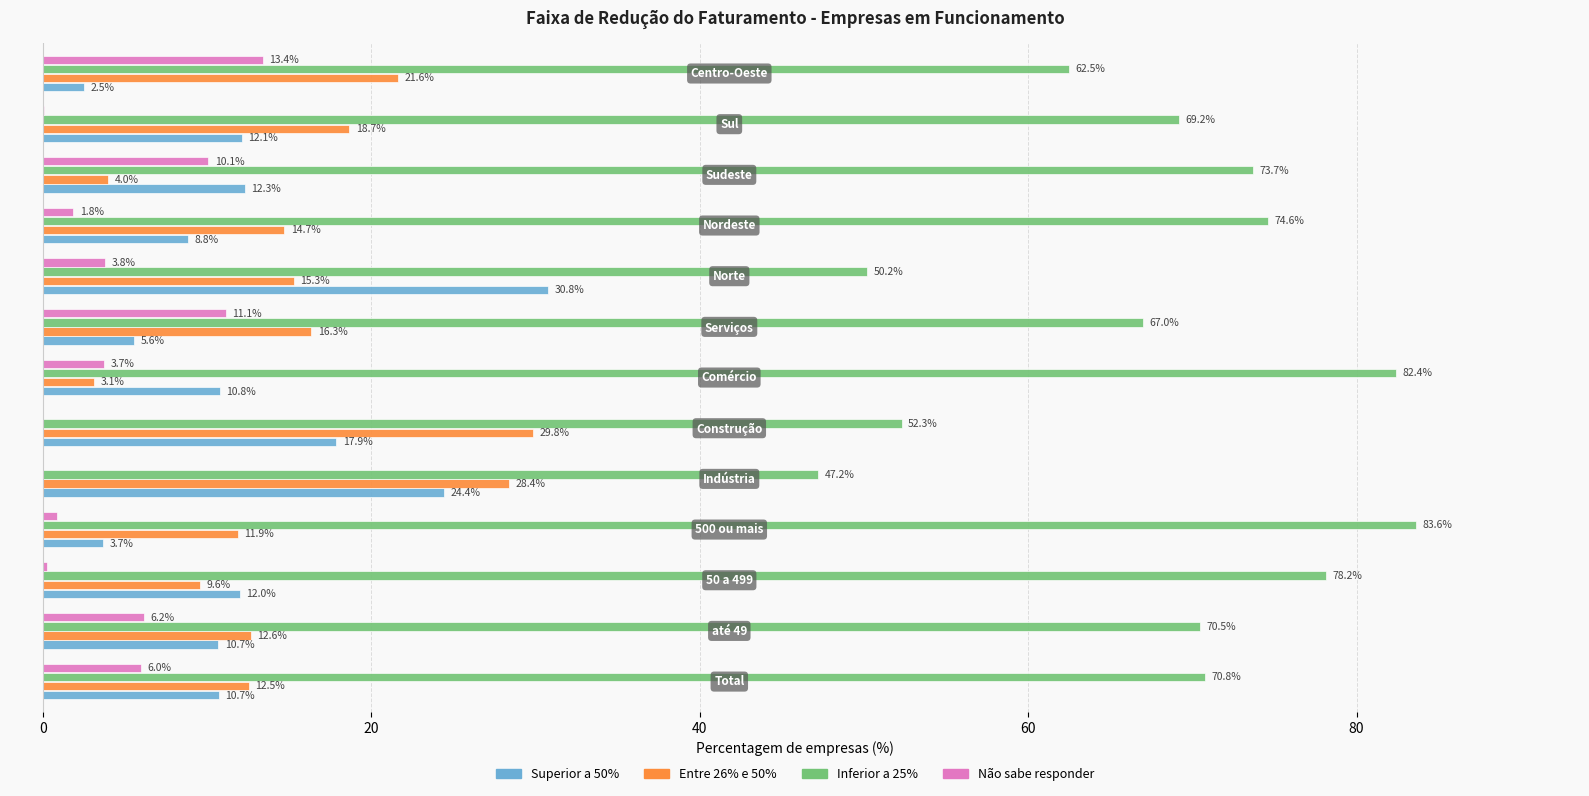

Which series has the largest total across all categories?

Inferior a 25%